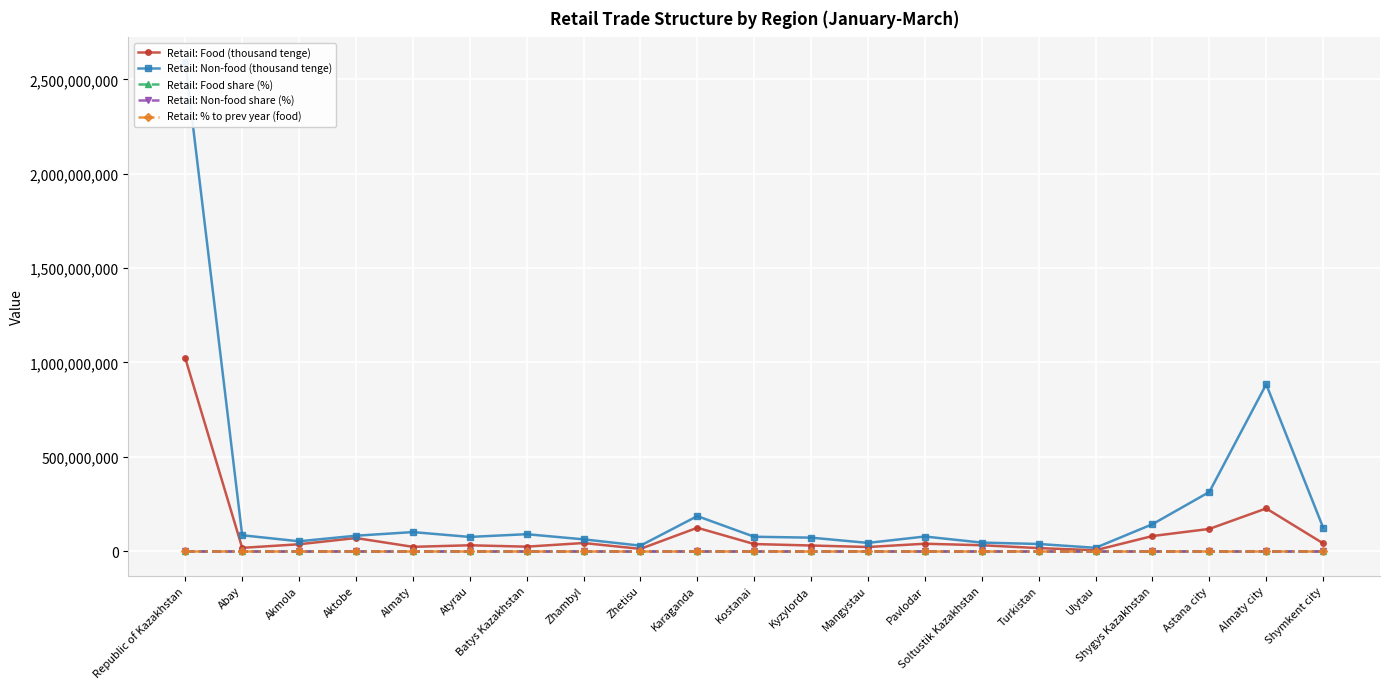

What is the label of the 1st point from the right?

Shymkent city